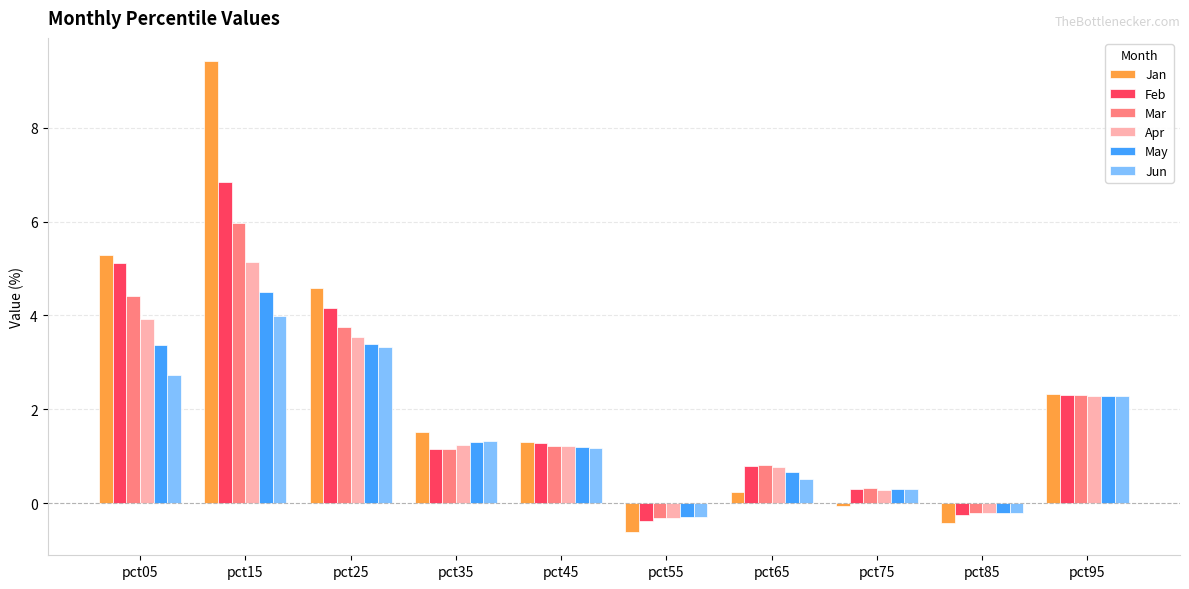

Reading left to right, extract all data points from this chart.

Jan: pct05=5.3	pct15=9.4	pct25=4.6	pct35=1.5	pct45=1.3	pct55=-0.6	pct65=0.2	pct75=-0.1	pct85=-0.4	pct95=2.3
Feb: pct05=5.1	pct15=6.8	pct25=4.2	pct35=1.2	pct45=1.3	pct55=-0.4	pct65=0.8	pct75=0.3	pct85=-0.2	pct95=2.3
Mar: pct05=4.4	pct15=6.0	pct25=3.8	pct35=1.2	pct45=1.2	pct55=-0.3	pct65=0.8	pct75=0.3	pct85=-0.2	pct95=2.3
Apr: pct05=3.9	pct15=5.1	pct25=3.5	pct35=1.2	pct45=1.2	pct55=-0.3	pct65=0.8	pct75=0.3	pct85=-0.2	pct95=2.3
May: pct05=3.4	pct15=4.5	pct25=3.4	pct35=1.3	pct45=1.2	pct55=-0.3	pct65=0.7	pct75=0.3	pct85=-0.2	pct95=2.3
Jun: pct05=2.7	pct15=4.0	pct25=3.3	pct35=1.3	pct45=1.2	pct55=-0.3	pct65=0.5	pct75=0.3	pct85=-0.2	pct95=2.3